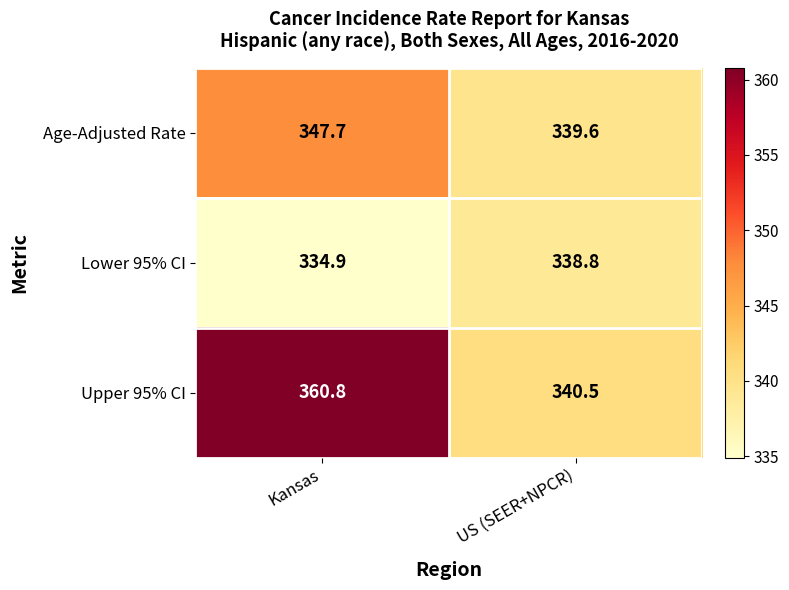

What is the difference between the highest and lowest values at US (SEER+NPCR)?

1.7